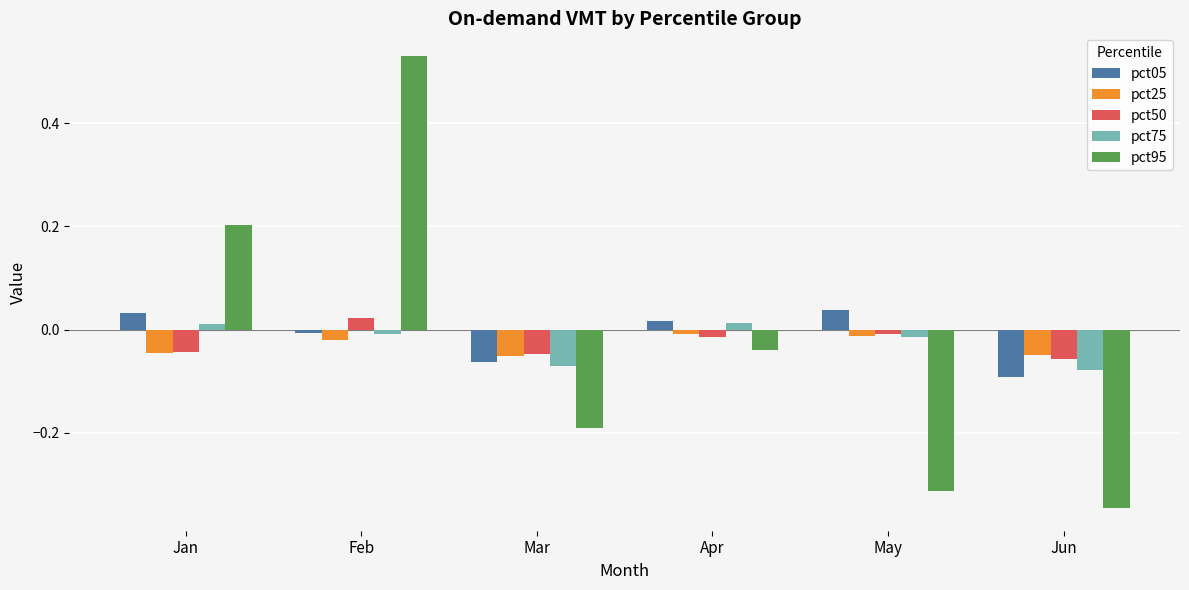

The pct95 series shows 0.1 at Jan. True or false?

False